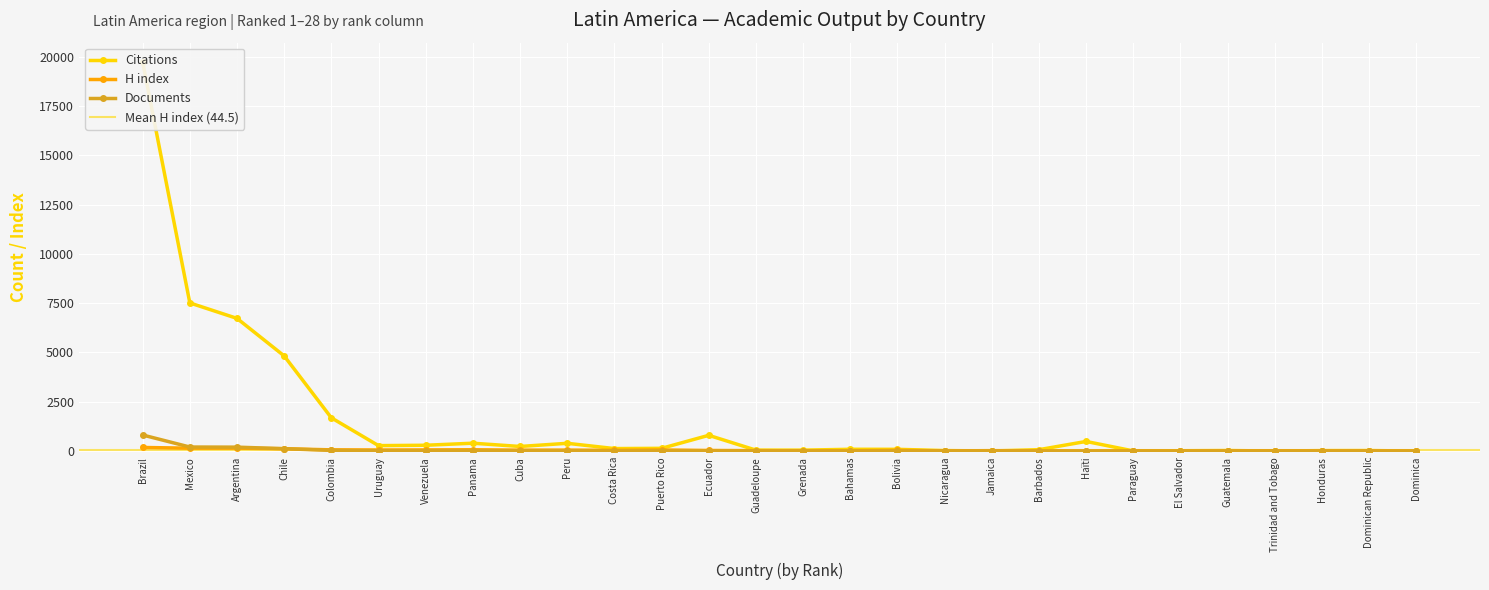

Which series has the largest range (max minus min)?

Citations